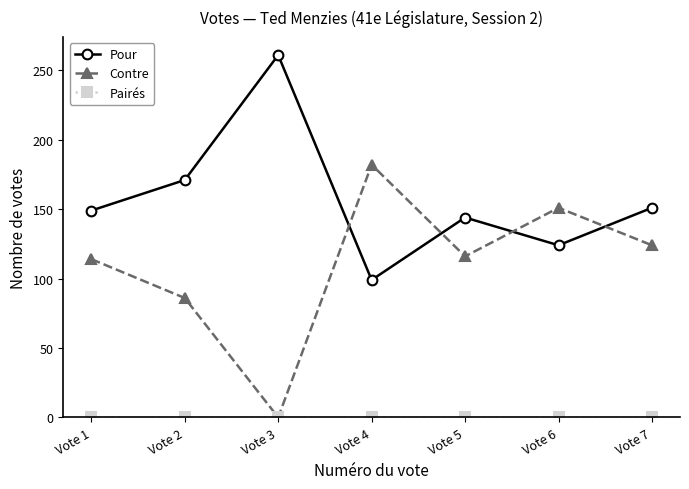

What is the total value across all series at Vote 4?

281